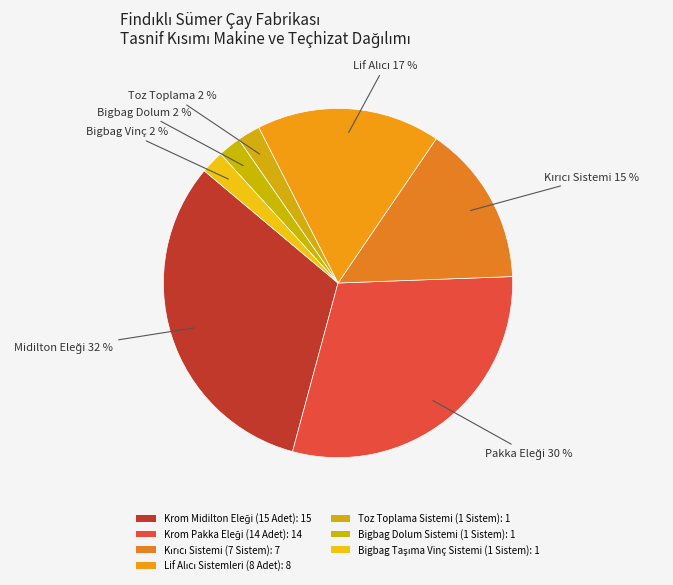

Which category has the smallest portion of the pie?

Toz Toplama Sistemi (1 Sistem)